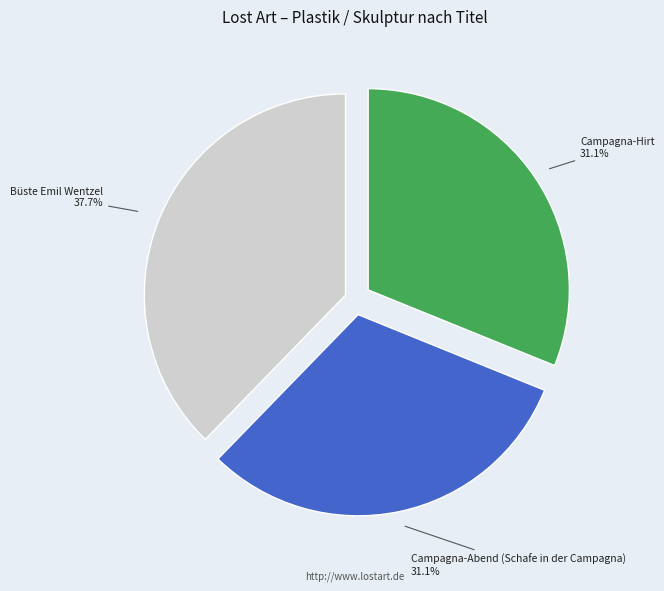

Combined, do Campagna-Hirt 31.1% and Büste Emil Wentzel 37.7% account for over 50%?

Yes